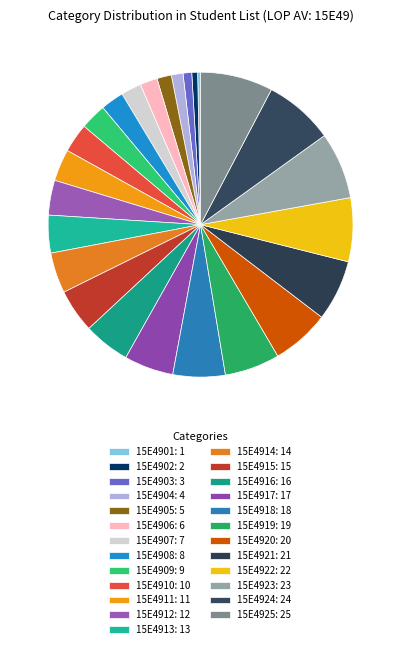

Count the number of slices in the pie.

25